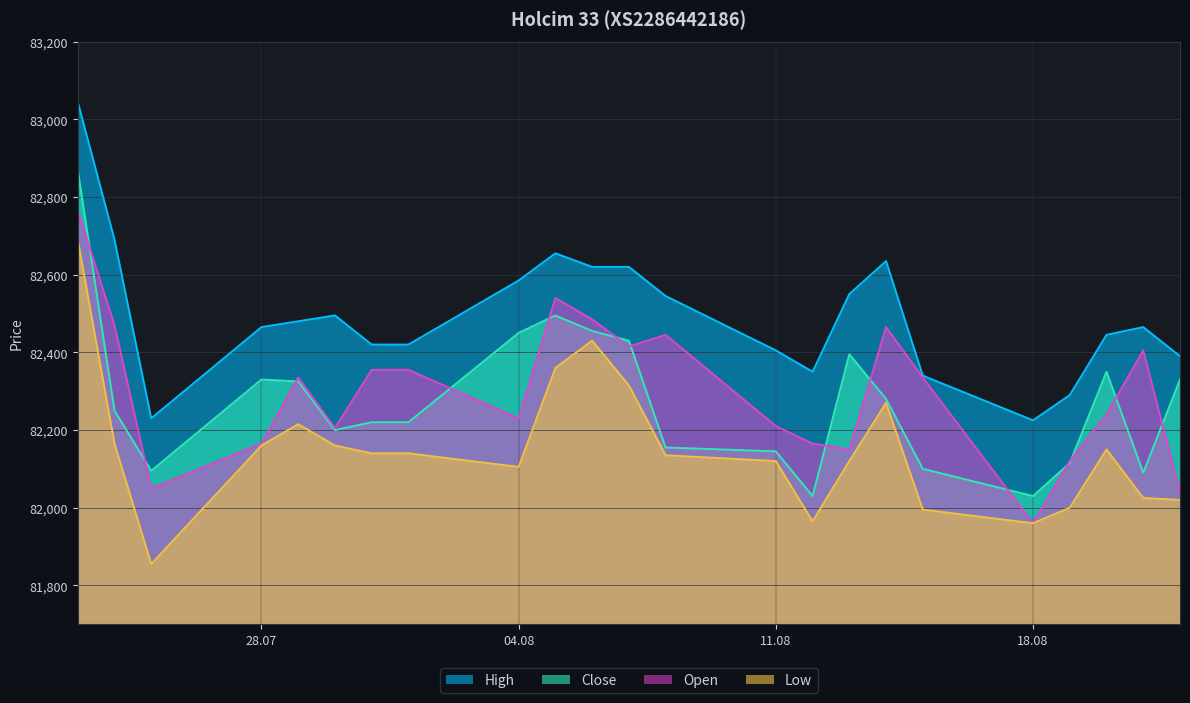

Which series has the largest total across all categories?

High